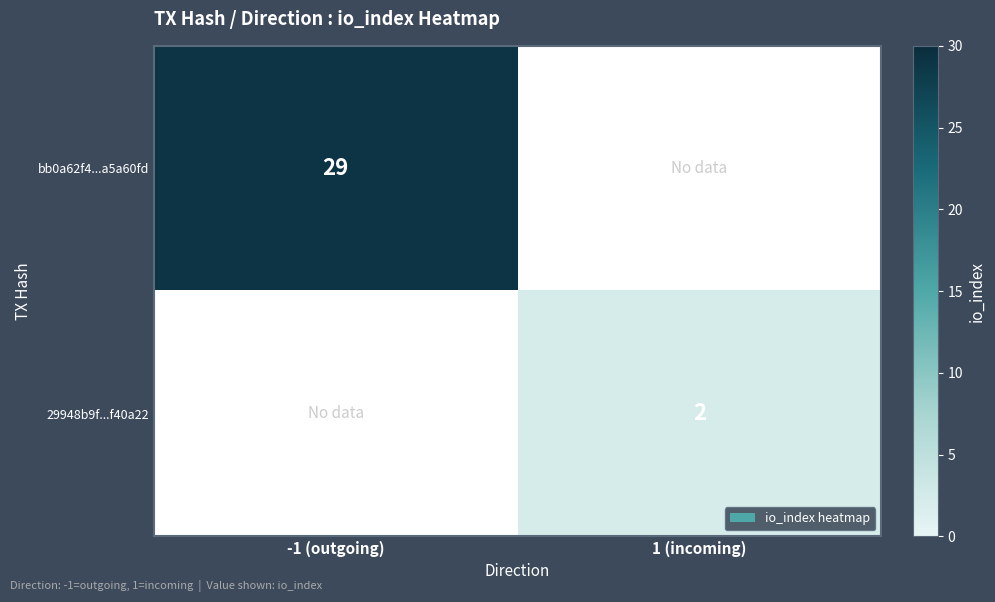

At how many categories does at least one series exceed 15?

1